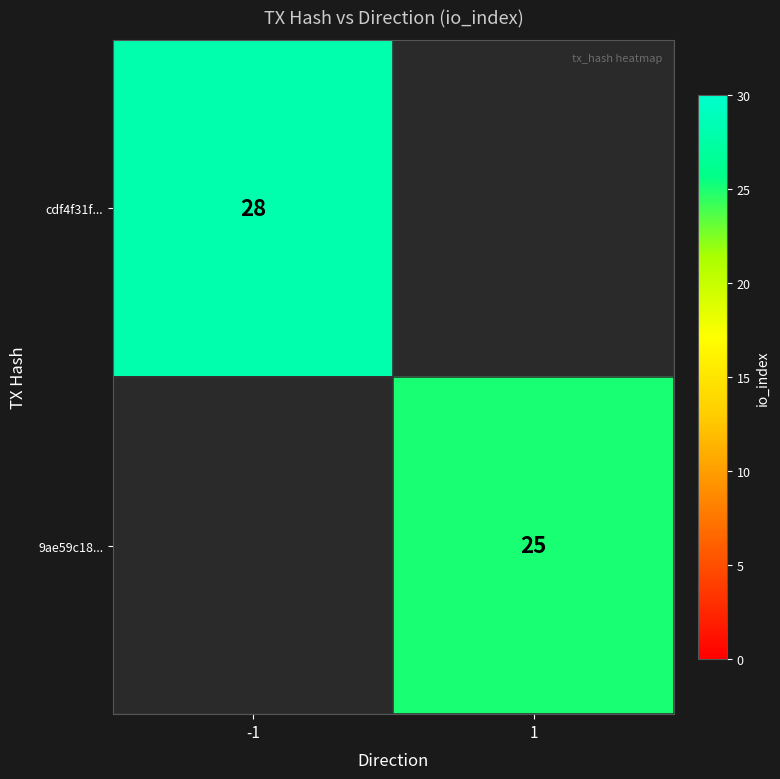

Is it true that 9ae59c18... equals 36 at 1?

False